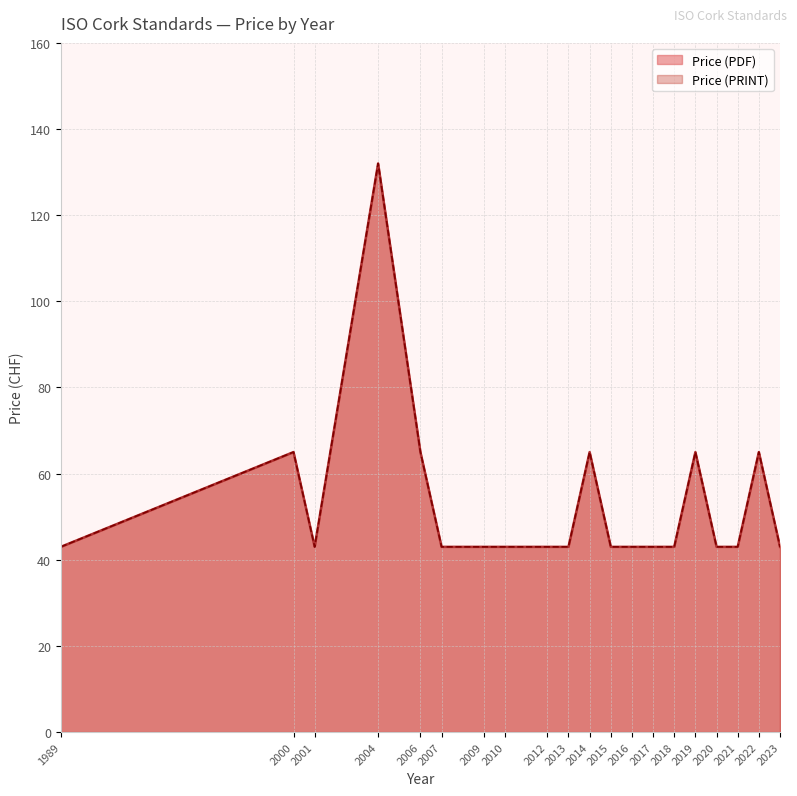

Between 2010 and 2015, which is larger?

2010